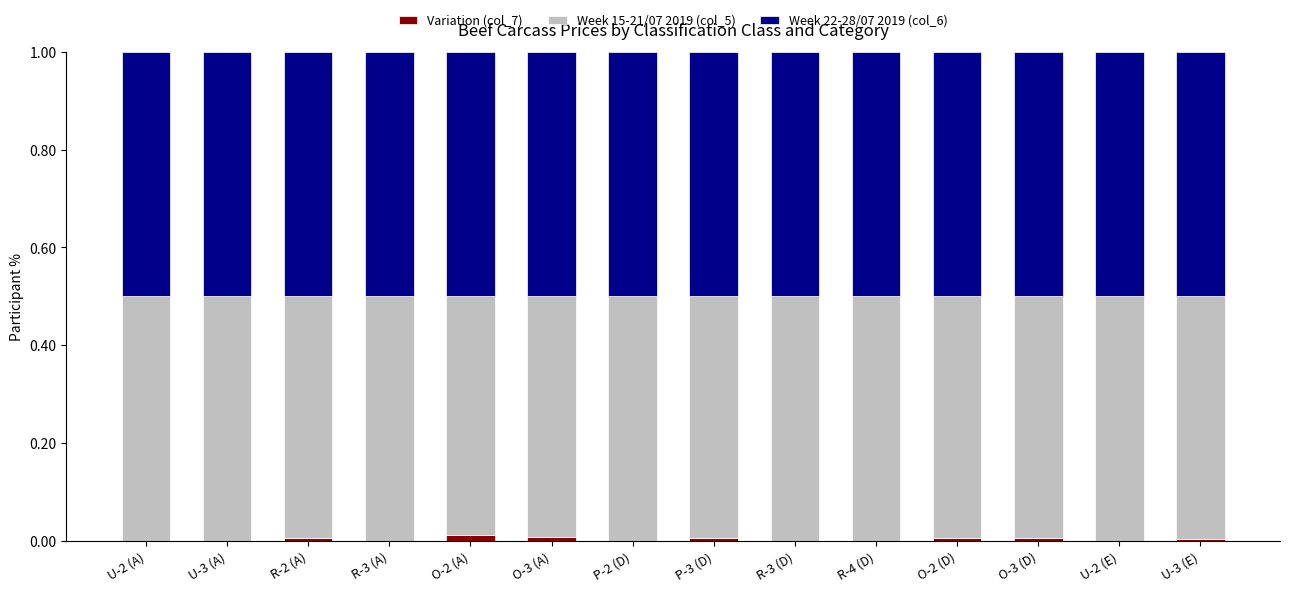

Reading left to right, what are all the values shown in this chart?

Variation (col_7): U-2 (A)=-0.0	U-3 (A)=-0.0	R-2 (A)=0.0	R-3 (A)=-0.0	O-2 (A)=0.0	O-3 (A)=0.0	P-2 (D)=-0.0	P-3 (D)=0.0	R-3 (D)=-0.0	R-4 (D)=-0.0	O-2 (D)=0.0	O-3 (D)=0.0	U-2 (E)=-0.0	U-3 (E)=0.0
Week 15-21/07 2019 (col_5): U-2 (A)=0.5	U-3 (A)=0.5	R-2 (A)=0.5	R-3 (A)=0.5	O-2 (A)=0.5	O-3 (A)=0.5	P-2 (D)=0.5	P-3 (D)=0.5	R-3 (D)=0.5	R-4 (D)=0.5	O-2 (D)=0.5	O-3 (D)=0.5	U-2 (E)=0.5	U-3 (E)=0.5
Week 22-28/07 2019 (col_6): U-2 (A)=0.5	U-3 (A)=0.5	R-2 (A)=0.5	R-3 (A)=0.5	O-2 (A)=0.5	O-3 (A)=0.5	P-2 (D)=0.5	P-3 (D)=0.5	R-3 (D)=0.5	R-4 (D)=0.5	O-2 (D)=0.5	O-3 (D)=0.5	U-2 (E)=0.5	U-3 (E)=0.5